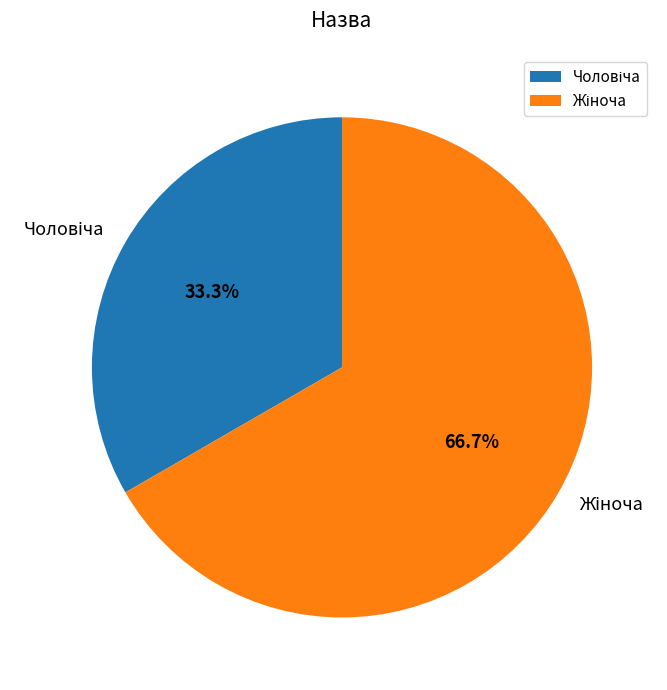

Is there any slice that represents more than half of the pie?

Yes